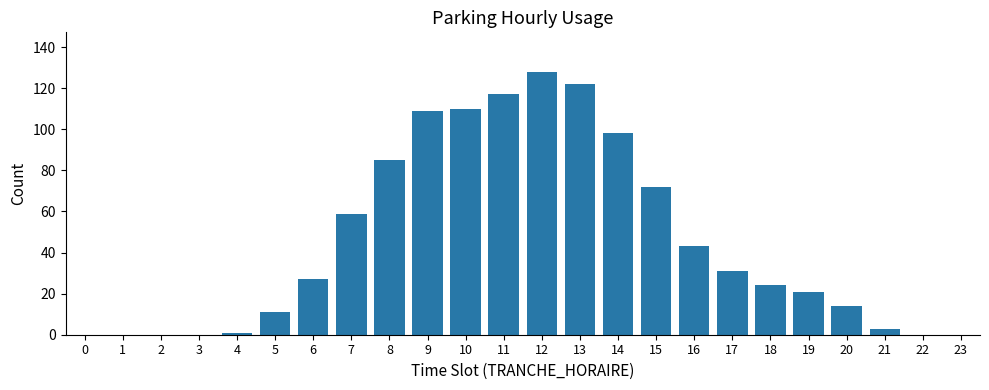

Which has a higher value, 5 or 6?

6